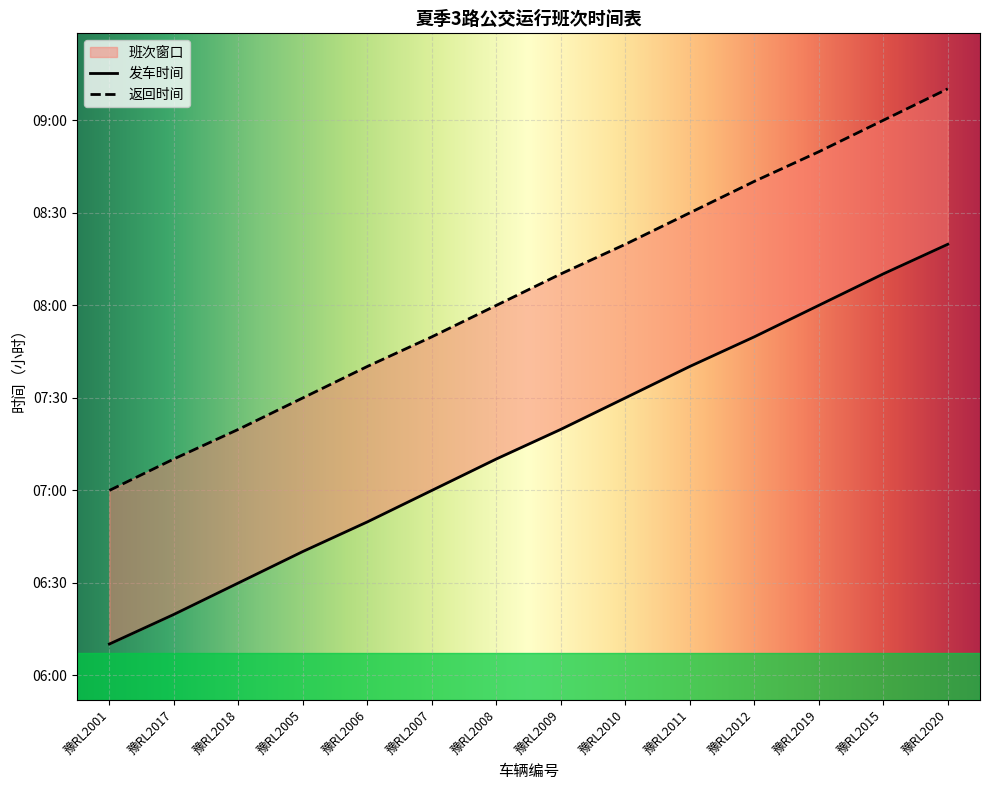

What is the total value across all series at 豫RL2020?

17.5